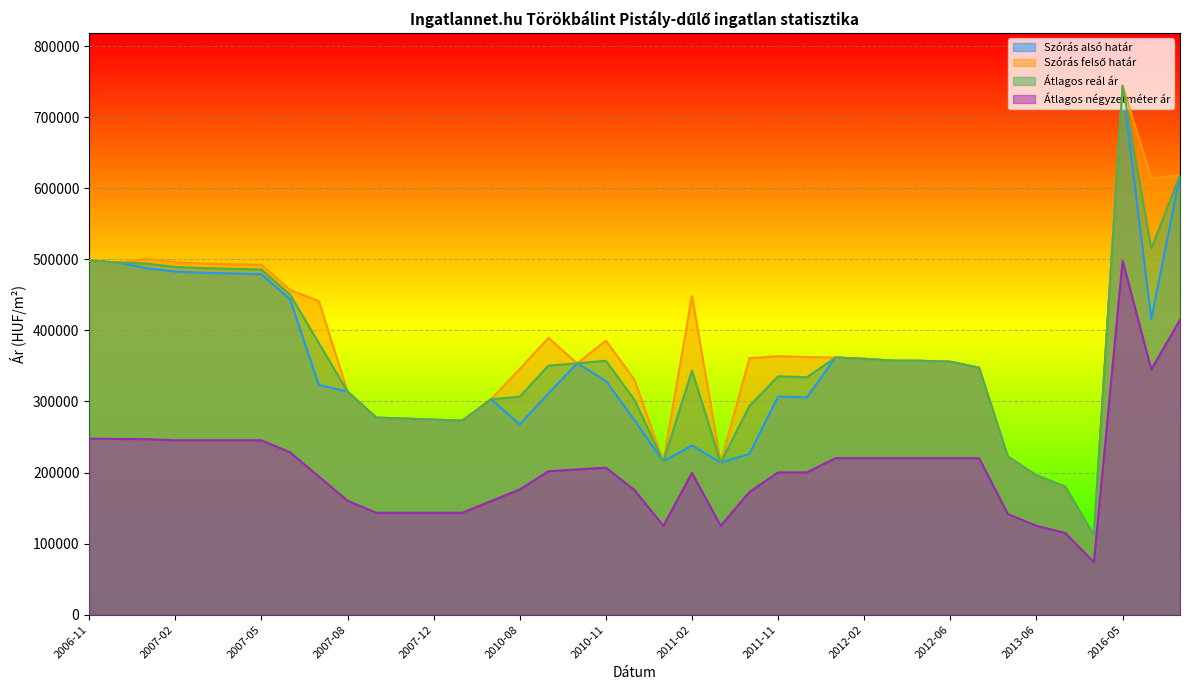

How many lines are shown in the chart?

4